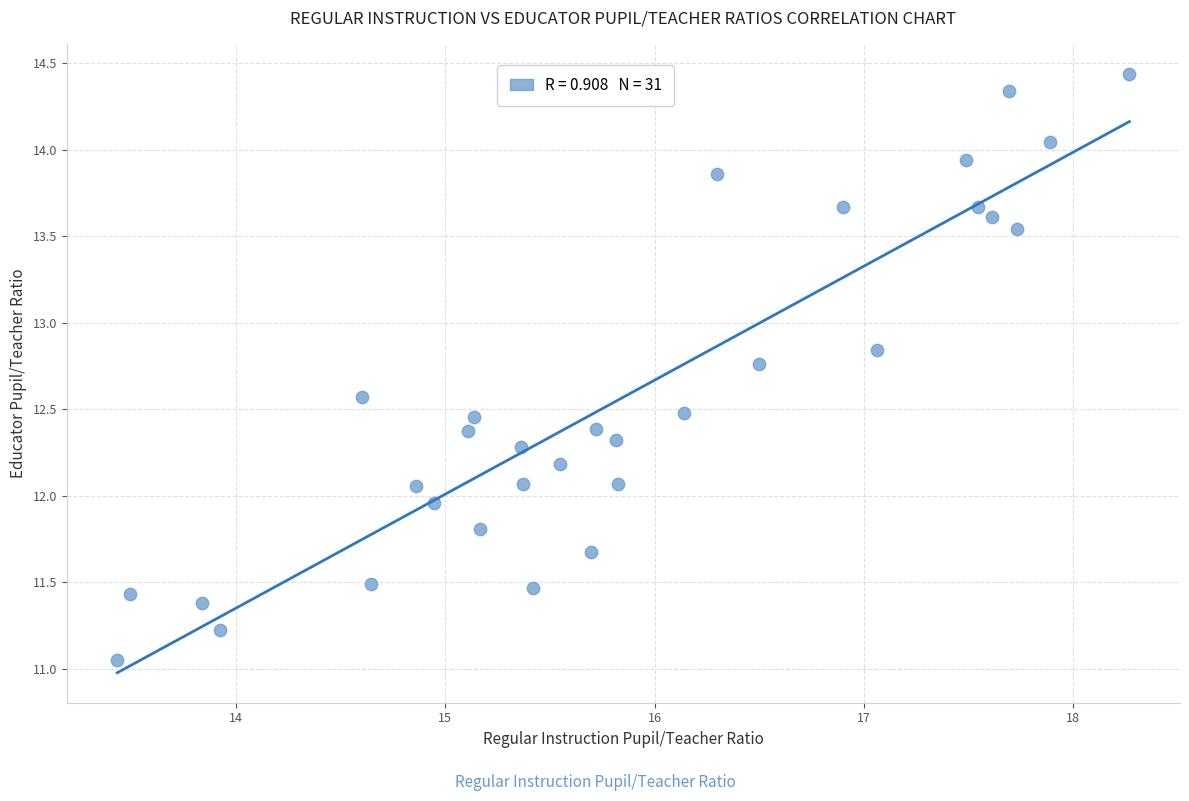

What is the range of X values (max minus min)?

4.8